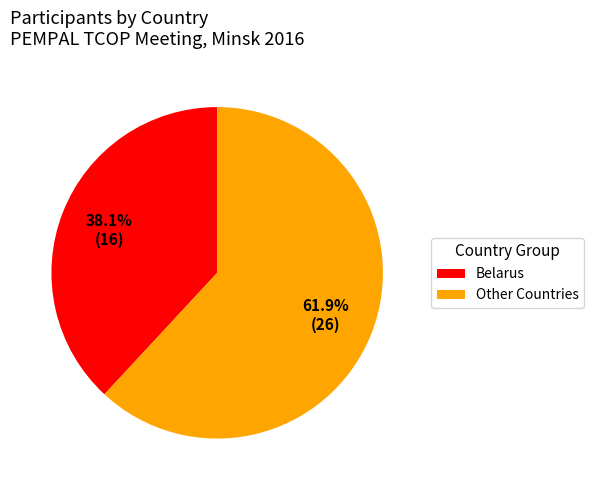

Which category has the smallest portion of the pie?

Belarus